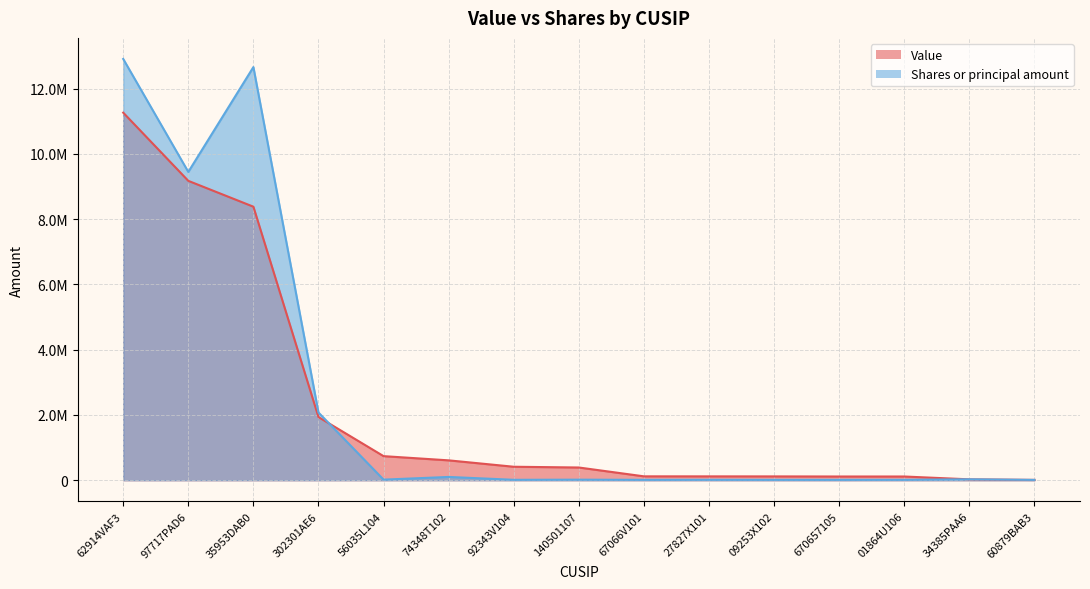

Between 35953DAB0 and 60879BAB3, which series saw the biggest shift?

Shares or principal amount